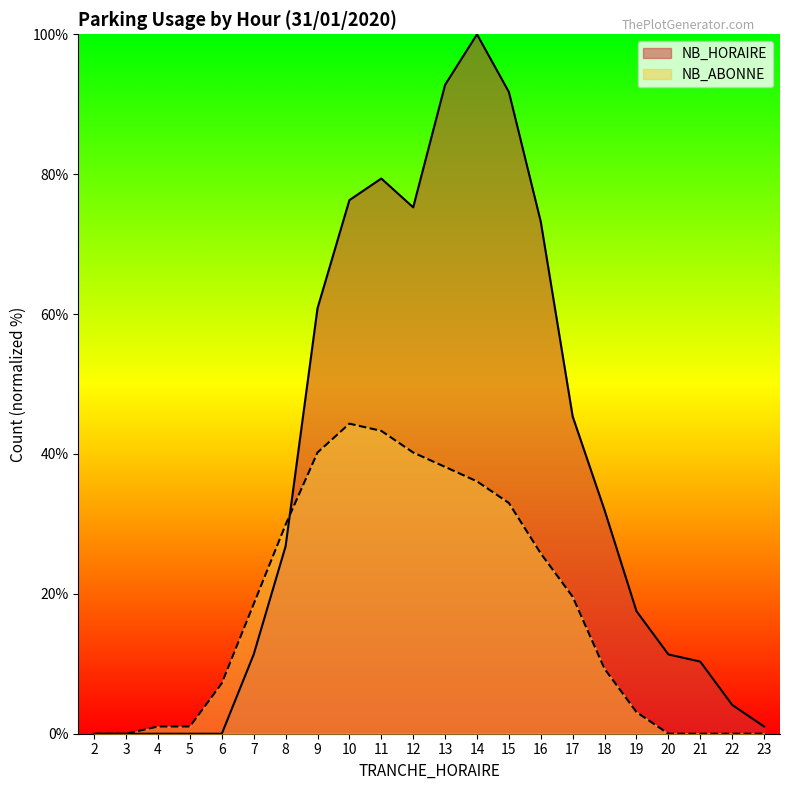

At which category does the data reach its first local peak?

10